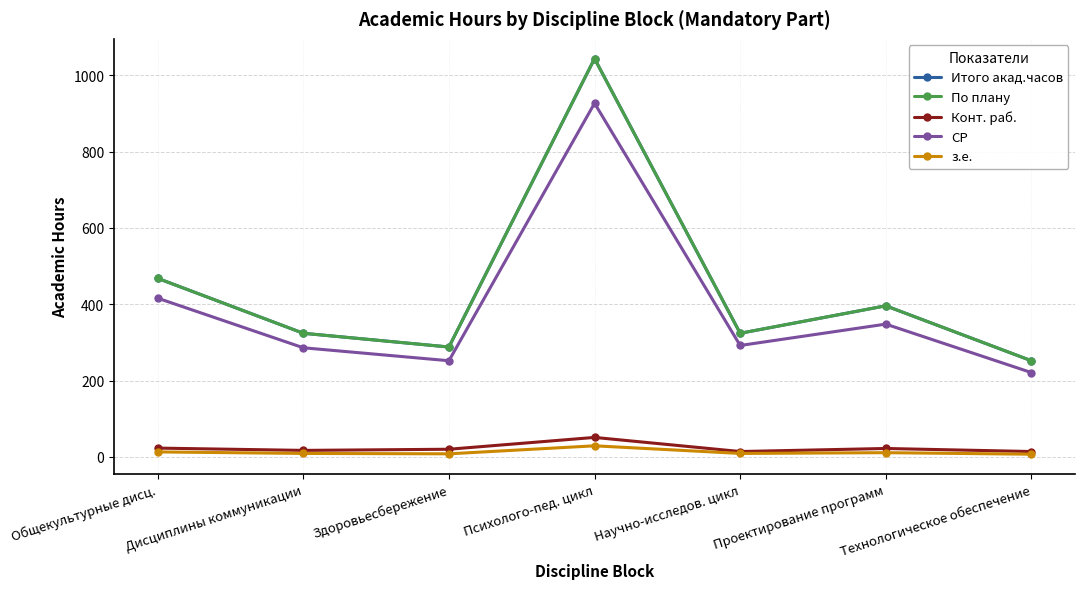

True or false: Итого акад.часов and Конт. раб. cross at least once.

False